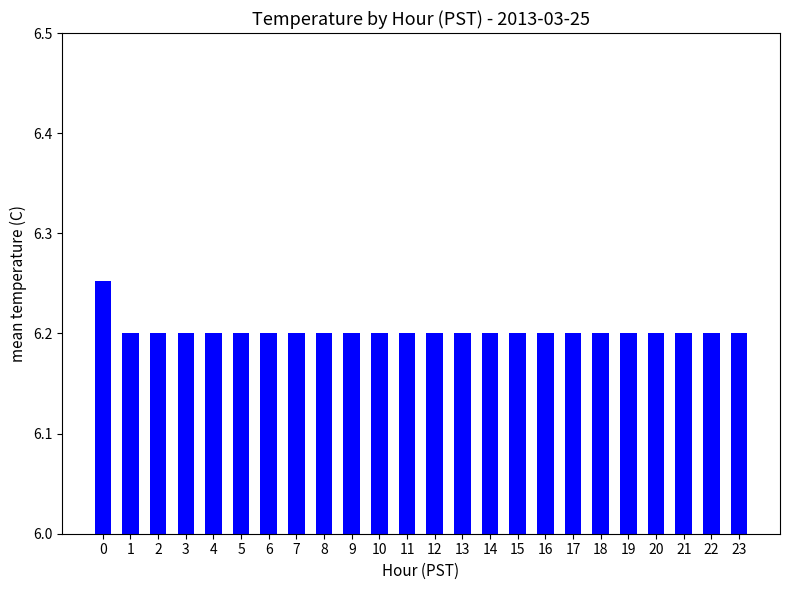

Are the bars grouped side by side (vs. stacked)?

No